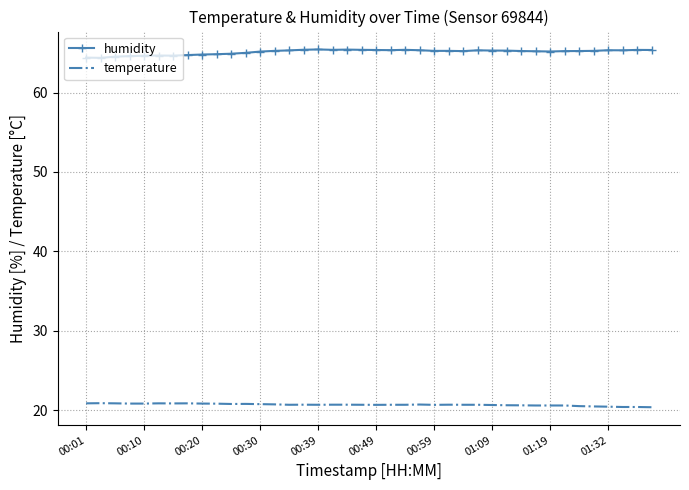

True or false: humidity and temperature intersect in this chart.

False